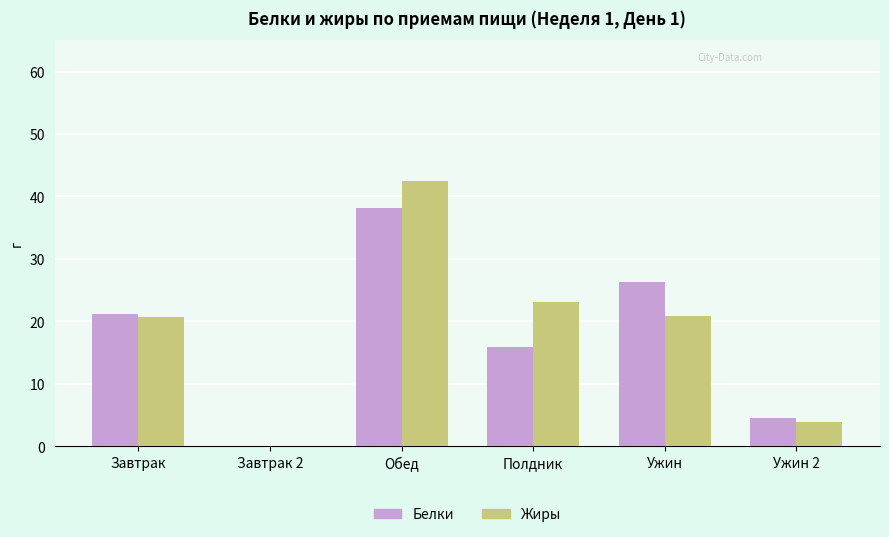

At which label does Жиры first exceed 20?

Завтрак